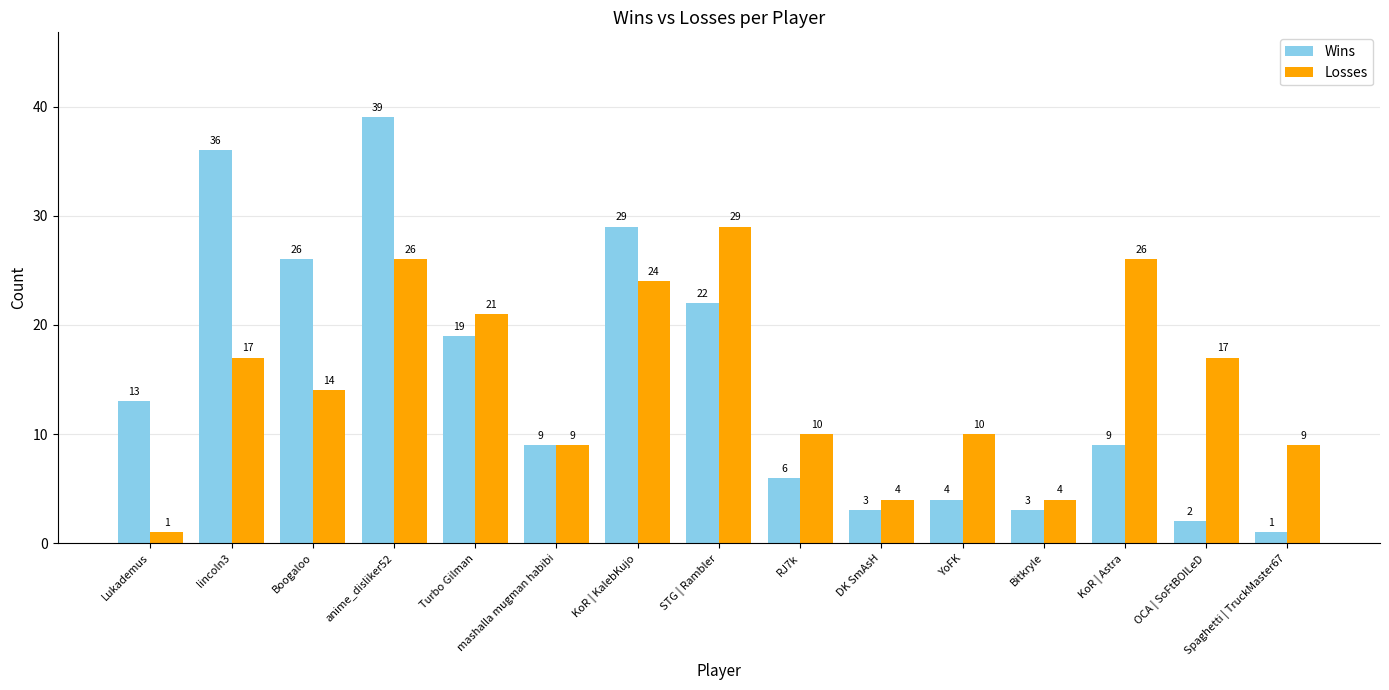

Reading left to right, what are all the values shown in this chart?

Wins: Lukademus=13	lincoln3=36	Boogaloo=26	anime_disliker52=39	Turbo Gilman=19	mashalla mugman habibi=9	KoR | KalebKujo=29	STG | Rambler=22	RJ7k=6	DK SmAsH=3	YoFK=4	Bitkryle=3	KoR | Astra=9	OCA | SoFtBOILeD=2	Spaghetti | TruckMaster67=1
Losses: Lukademus=1	lincoln3=17	Boogaloo=14	anime_disliker52=26	Turbo Gilman=21	mashalla mugman habibi=9	KoR | KalebKujo=24	STG | Rambler=29	RJ7k=10	DK SmAsH=4	YoFK=10	Bitkryle=4	KoR | Astra=26	OCA | SoFtBOILeD=17	Spaghetti | TruckMaster67=9